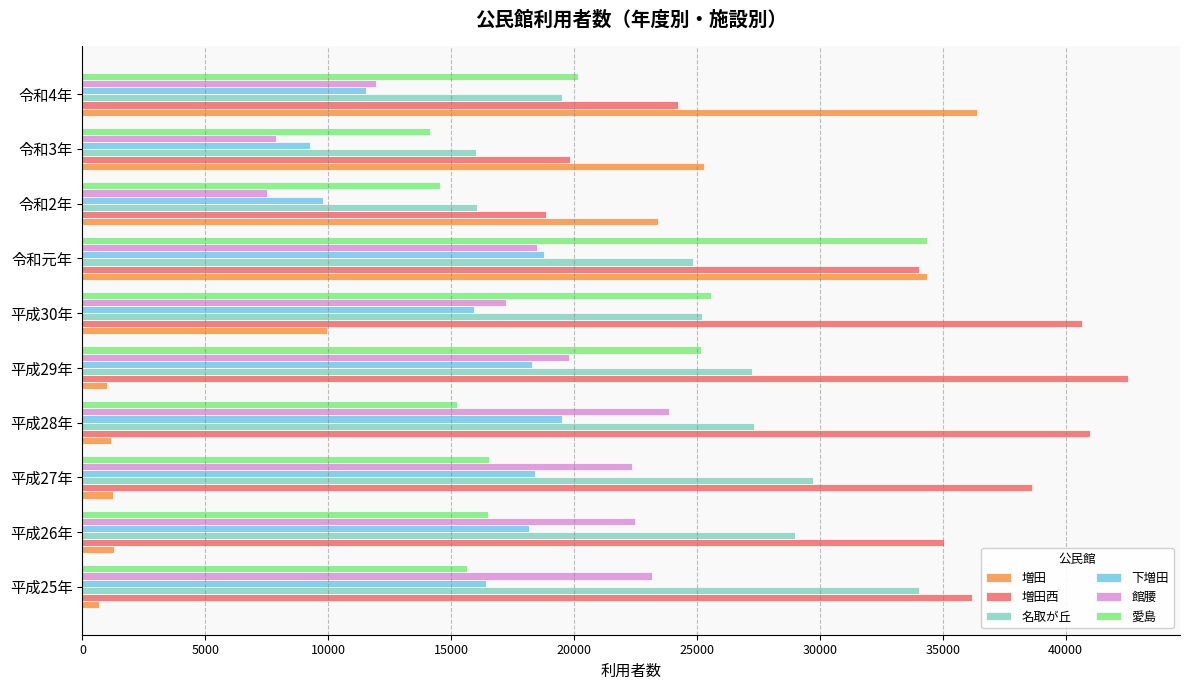

Where is 増田西 nearest to the value 30693?

令和元年